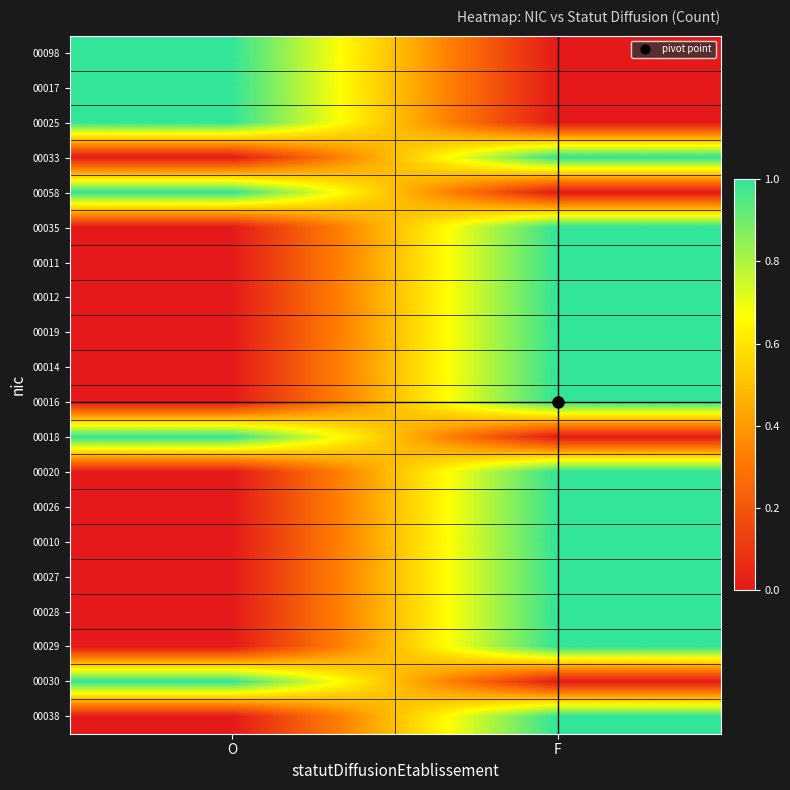

What is the maximum value shown in the chart?

1